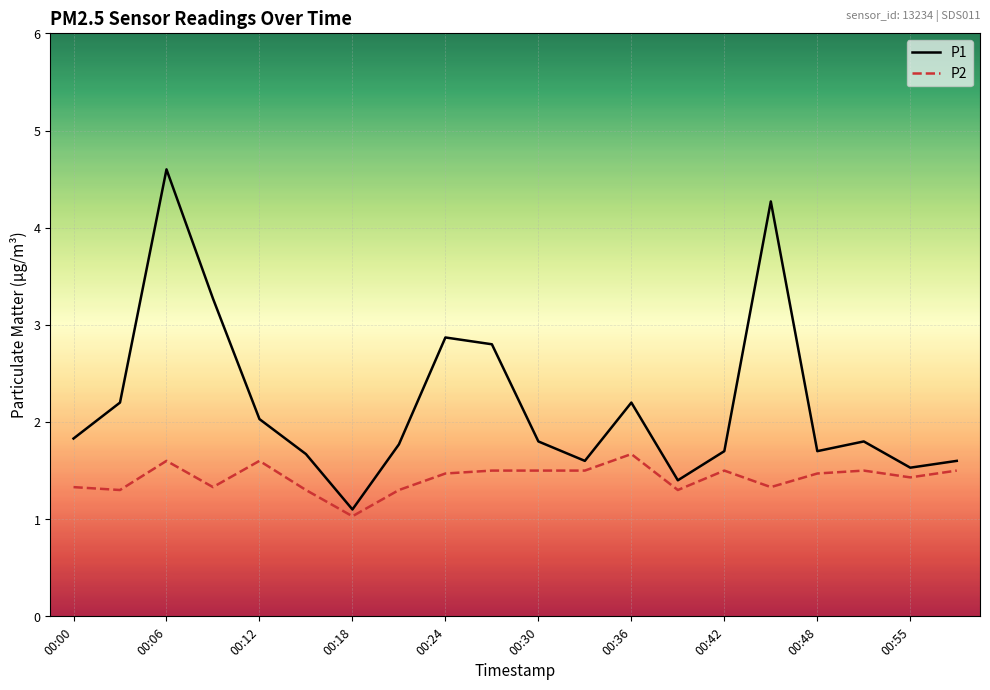

List the series in order of their peak value, highest first.

P1, P2